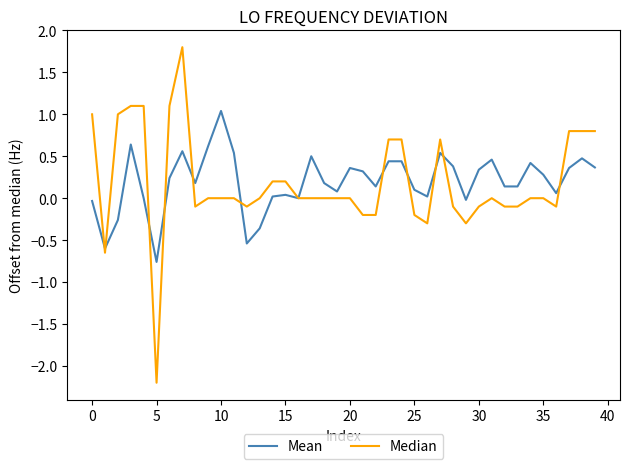

Rank the series by their maximum value, from lowest to highest.

Mean, Median